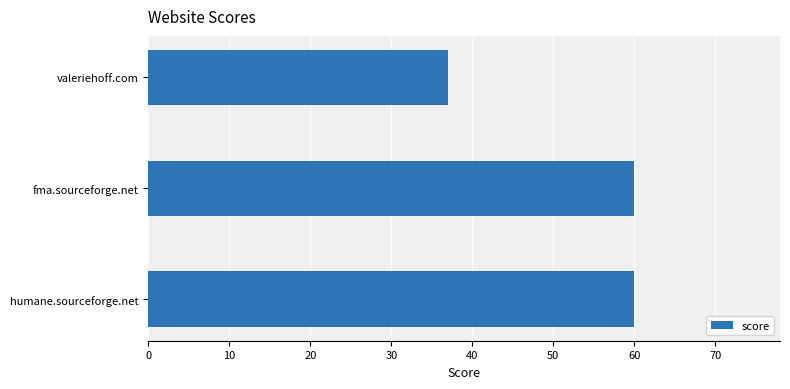

What is the change in value from valeriehoff.com to humane.sourceforge.net?

+23